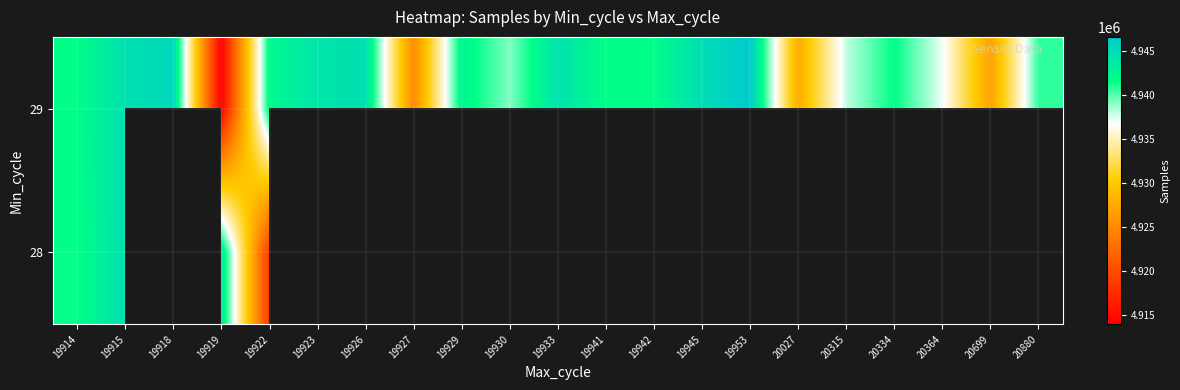

What value does the 29 series have at 19945?

4944847.0